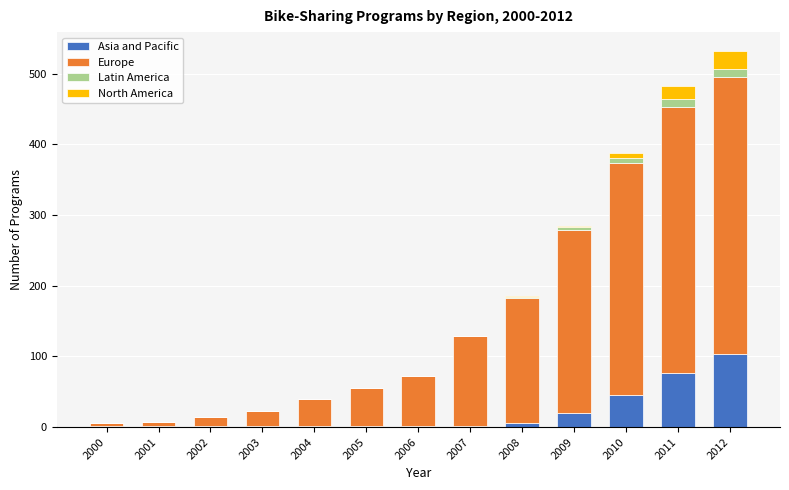

What is the maximum value for Asia and Pacific?

103